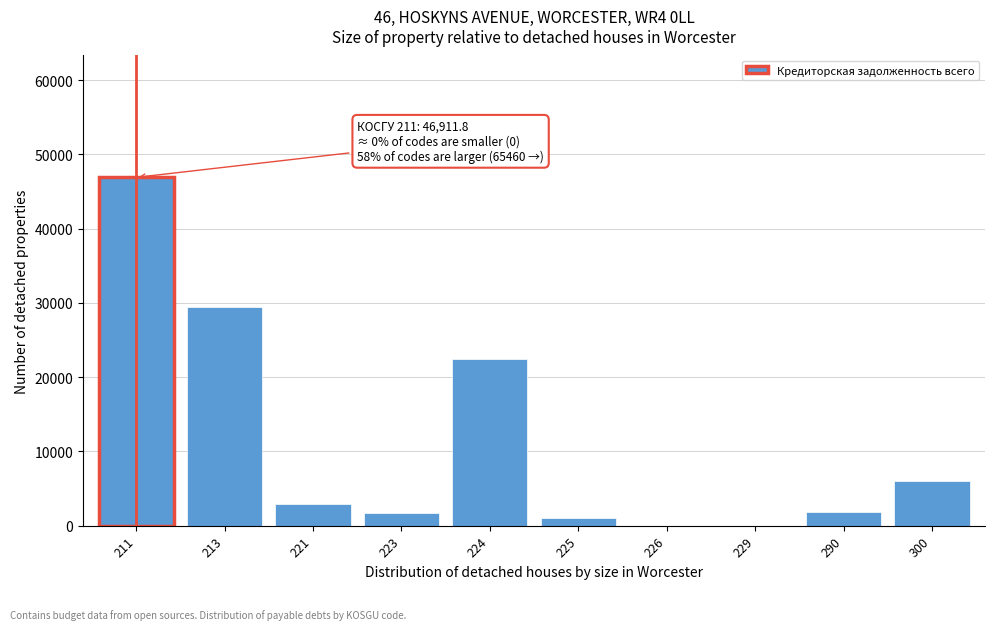

What is the sum of the values at 229 and 224?

22500.0